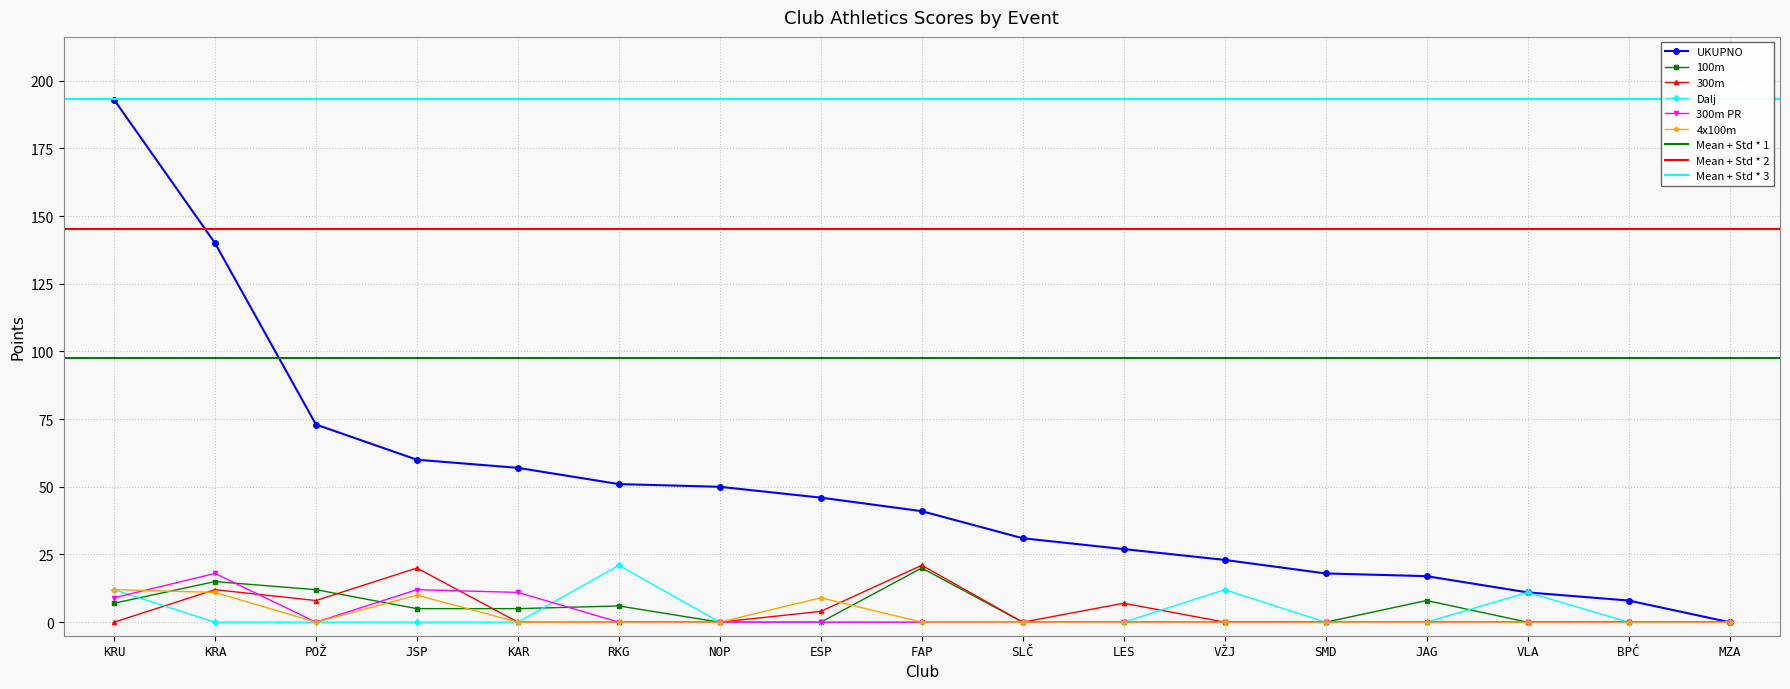

Does the chart have visible grid lines?

Yes